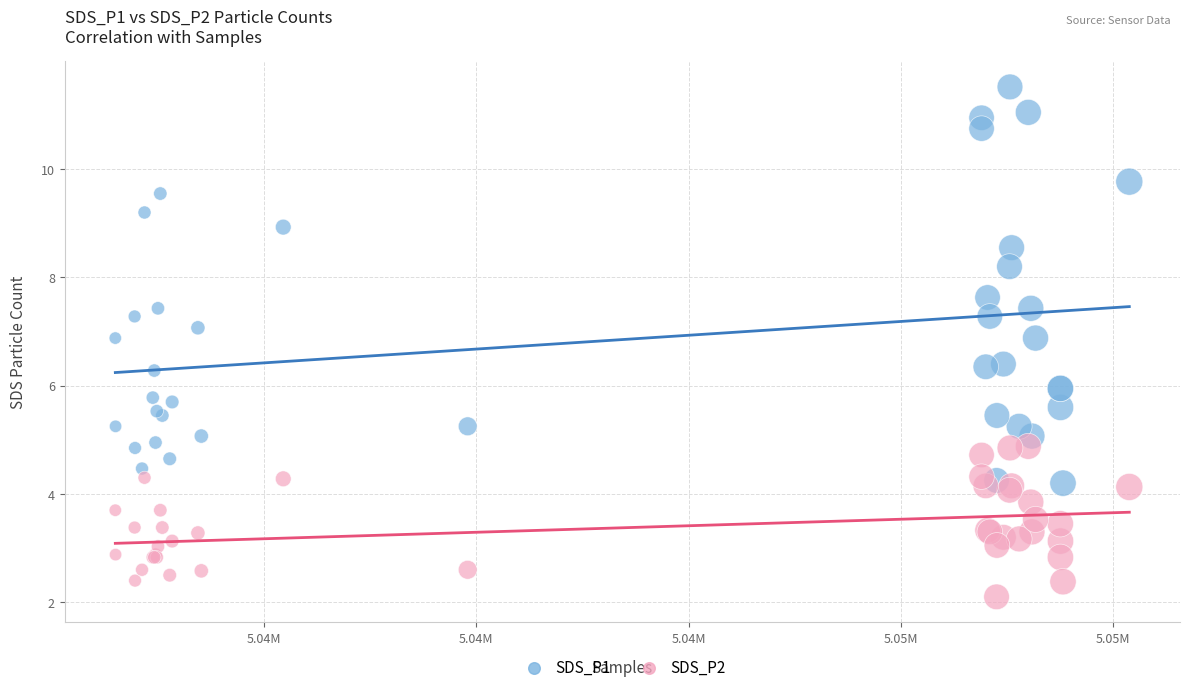

Which series reaches the maximum Y coordinate?

SDS_P1